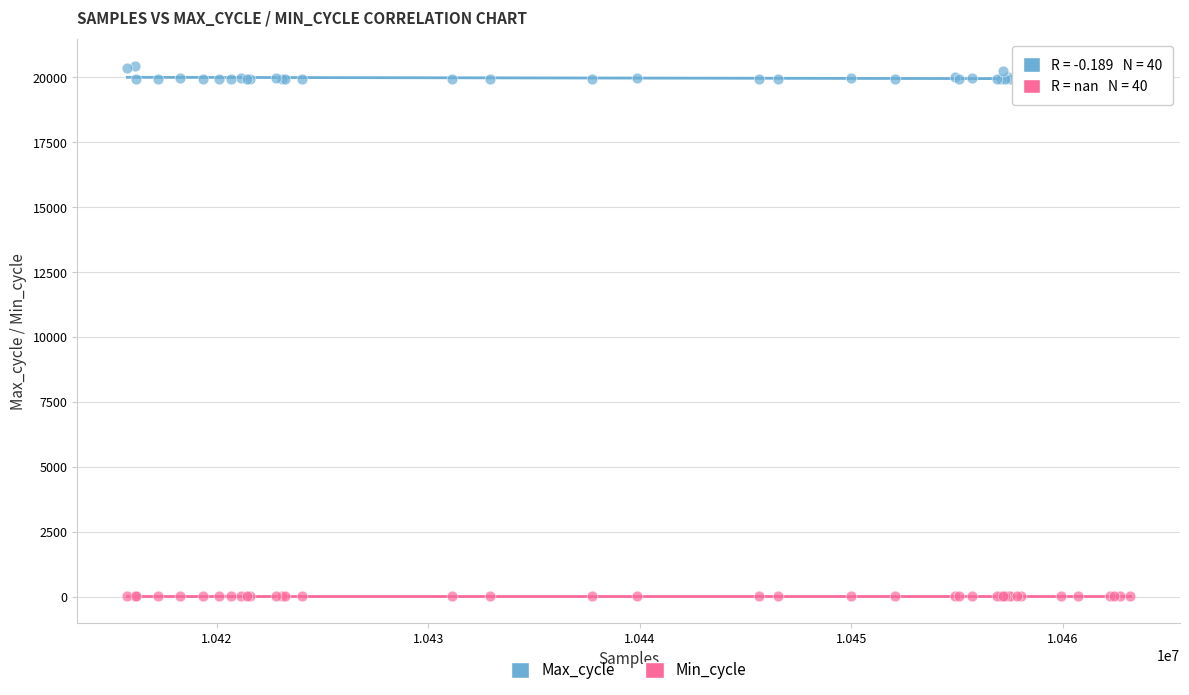

Which series contains the lowest Y value?

Min_cycle